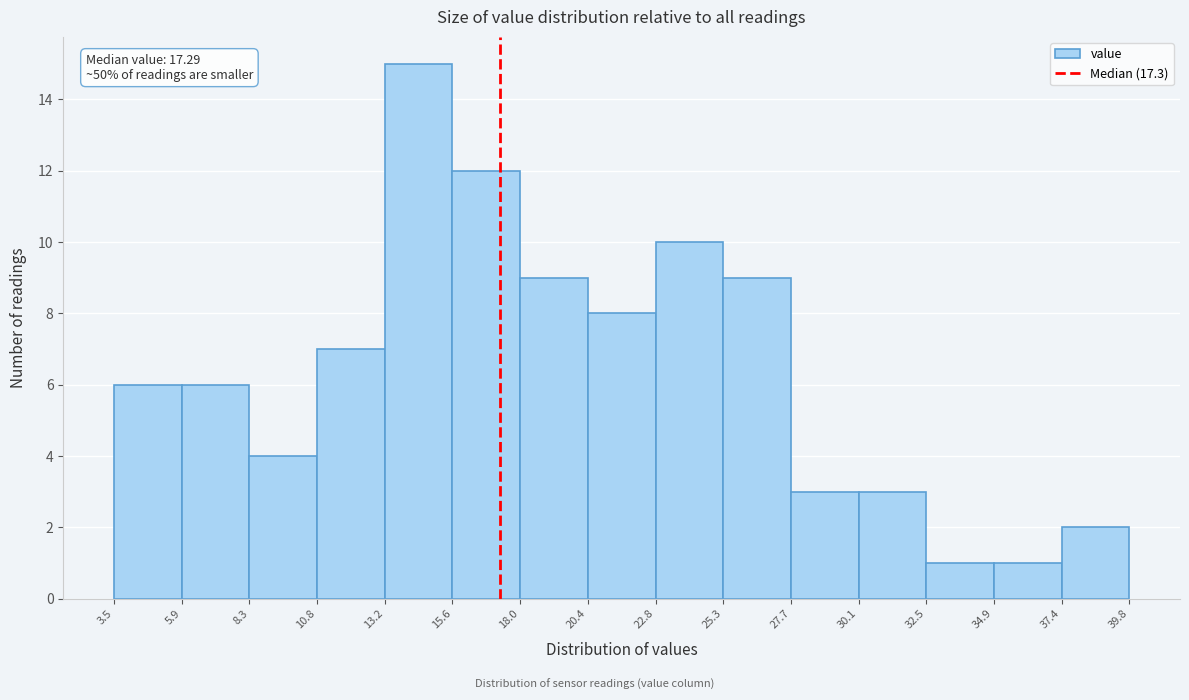

Which range on the x-axis has the tallest bar?

13.2 to 15.6